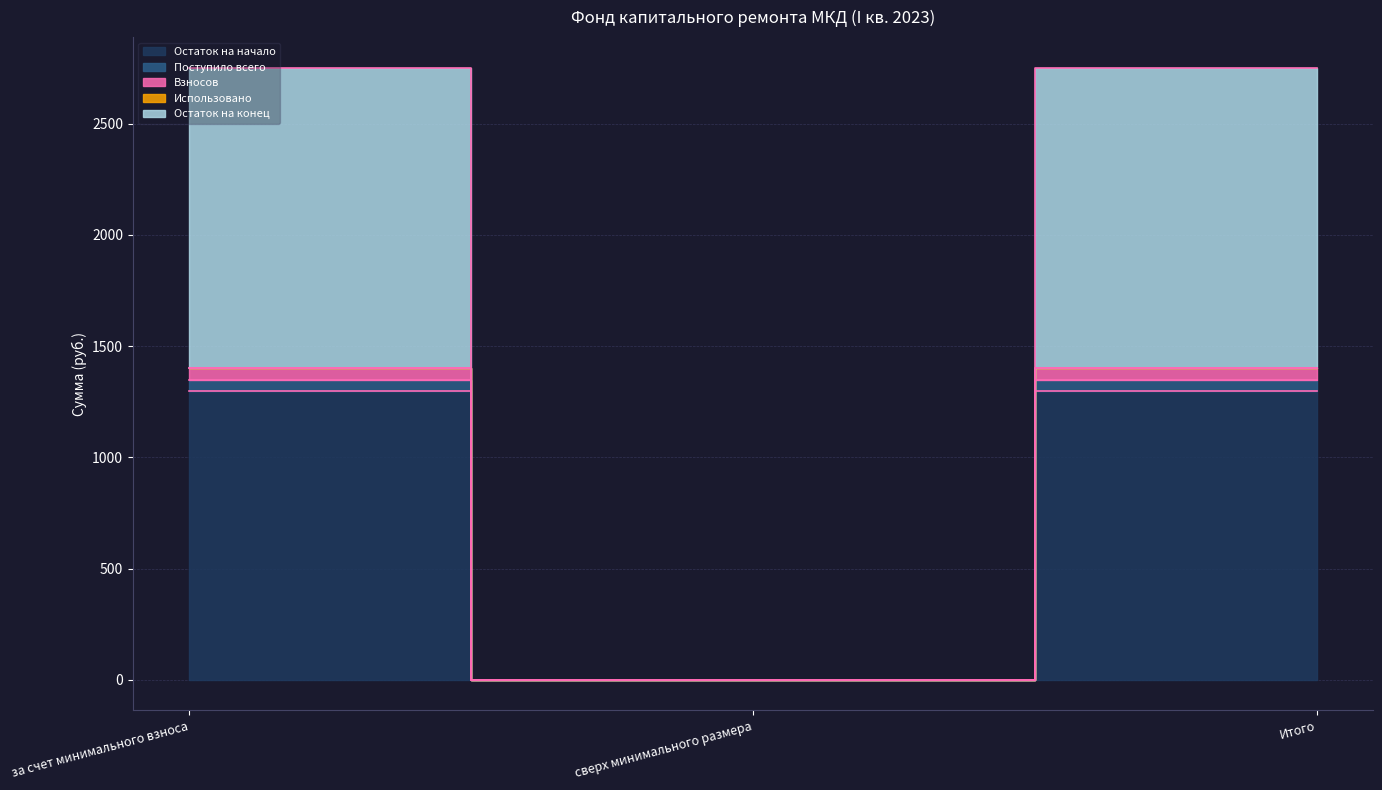

Reading left to right, transcribe all the data shown in this chart.

Остаток на начало: 1296.4	0.0	1296.4
Поступило всего: 2751.8	0.0	2751.8
Взносов: 1349.4	0.0	1349.4
Остаток на конец: 1402.4	0.0	1402.4